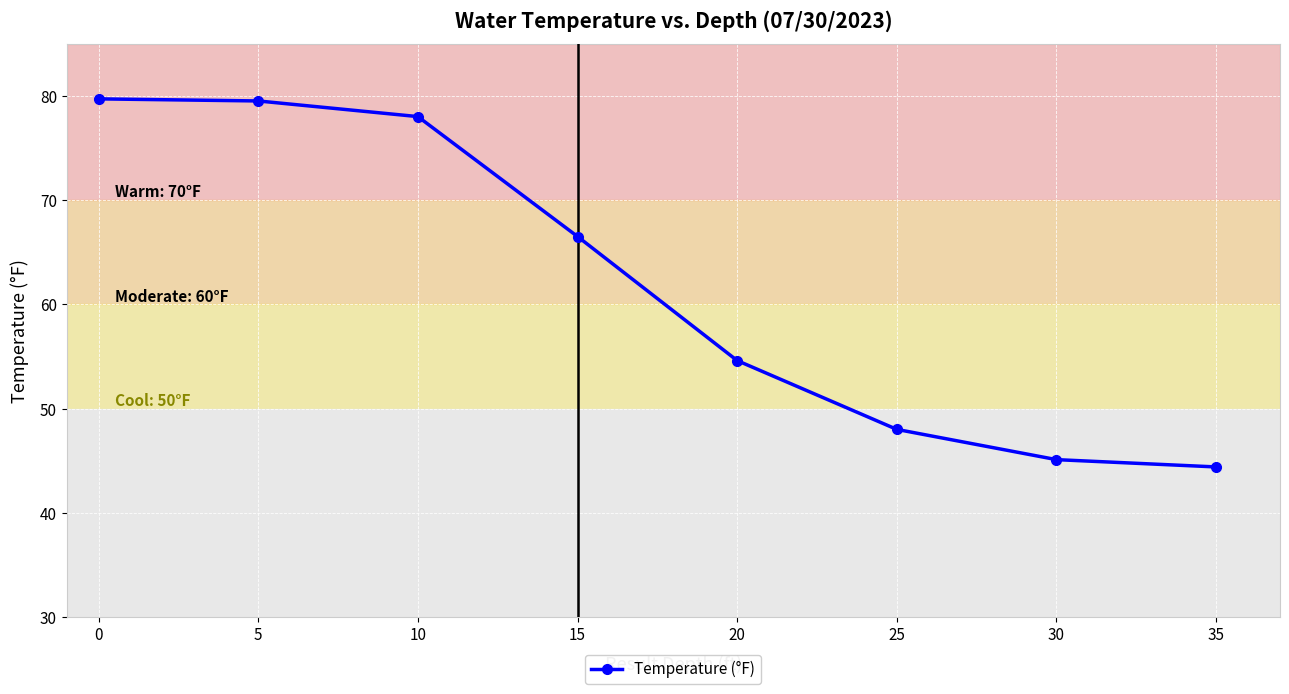

What is the difference between the second highest and minimum values?

35.1